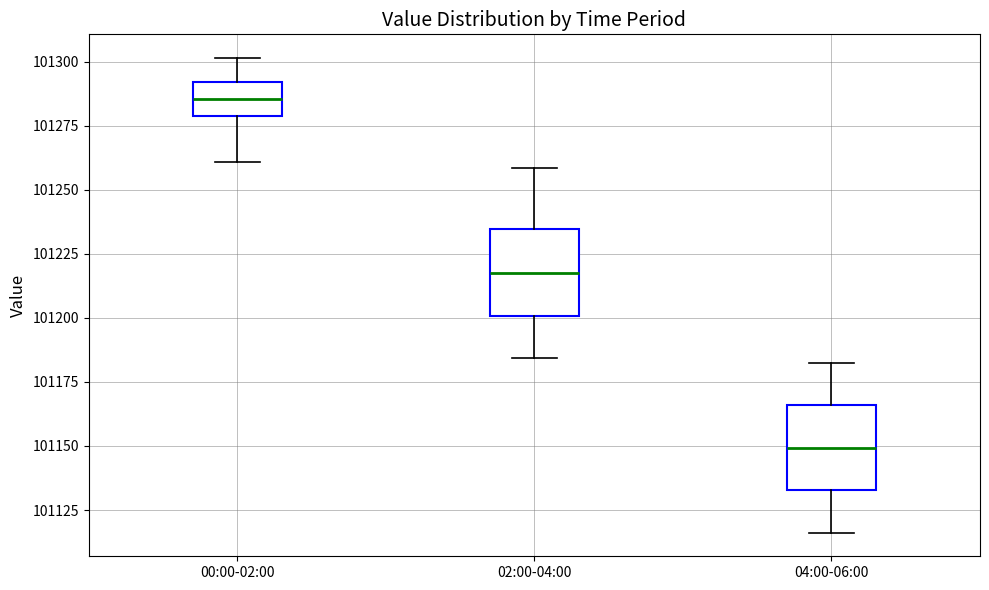

Which box has the highest median line?

00:00-02:00